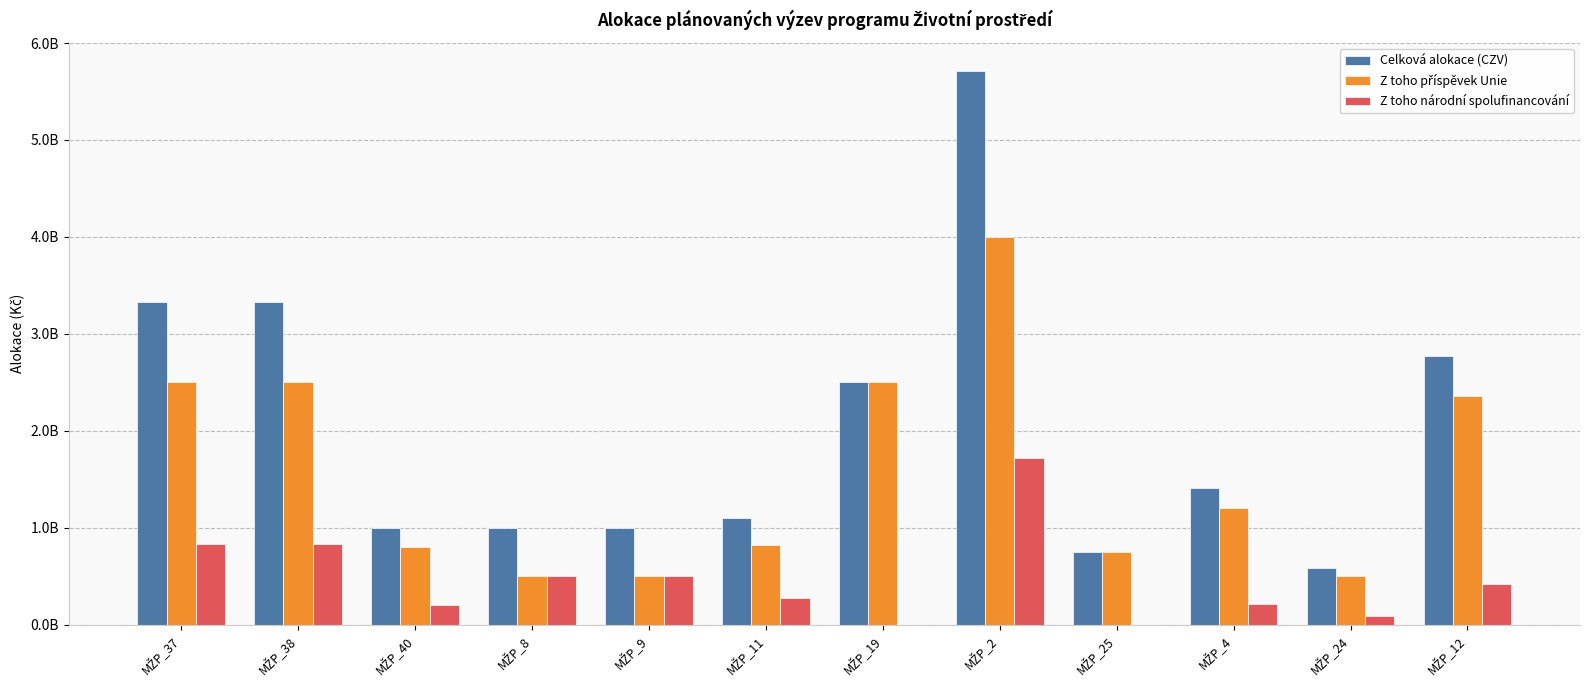

At MŽP_4, list the series in order from largest to smallest.

Celková alokace (CZV), Z toho příspěvek Unie, Z toho národní spolufinancování